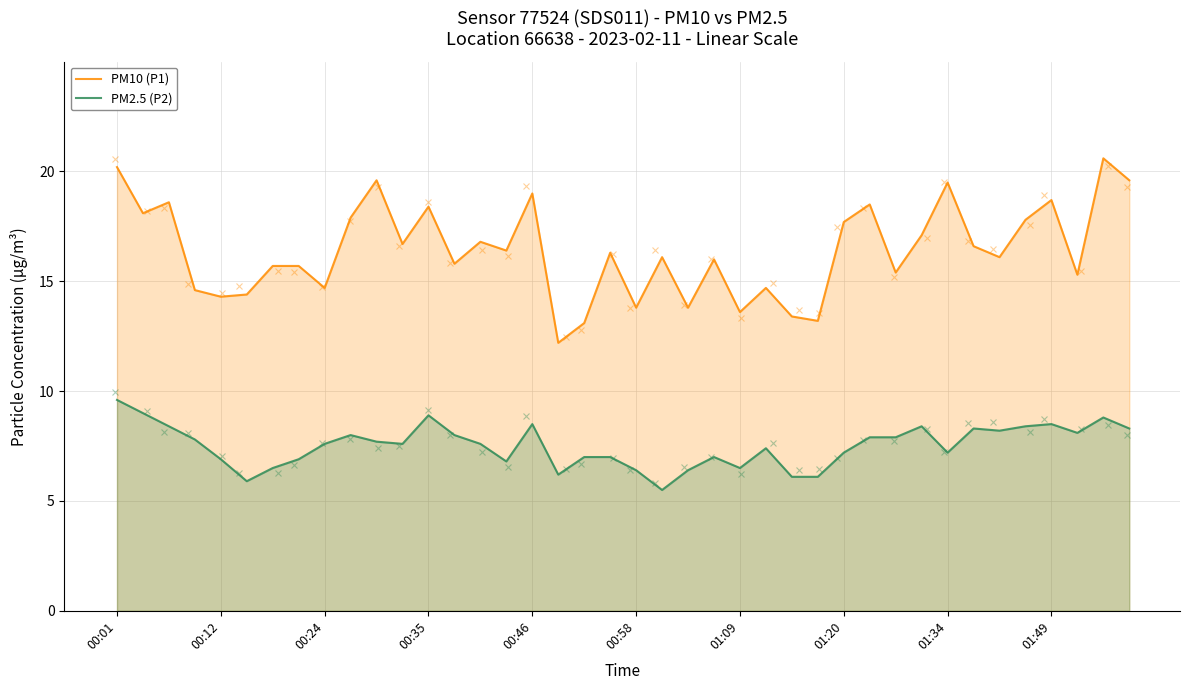

At 15, list the series in order from smallest to largest.

PM2.5 (P2), PM10 (P1)